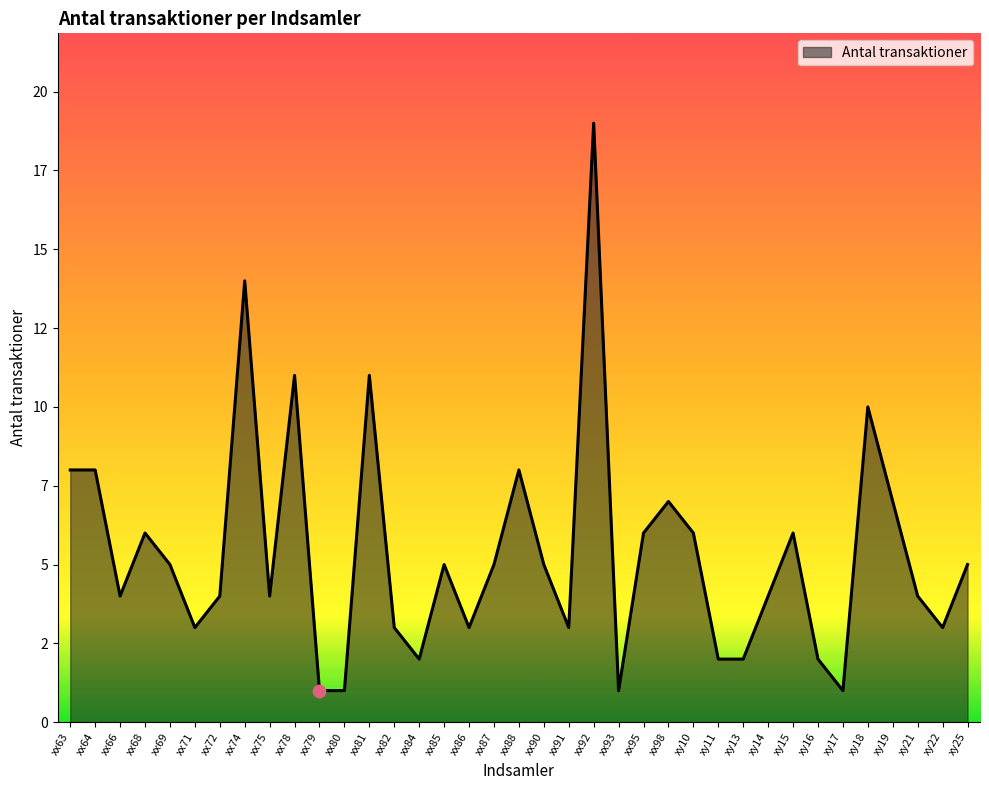

What is the change in value from xx63 to xx93?

-7